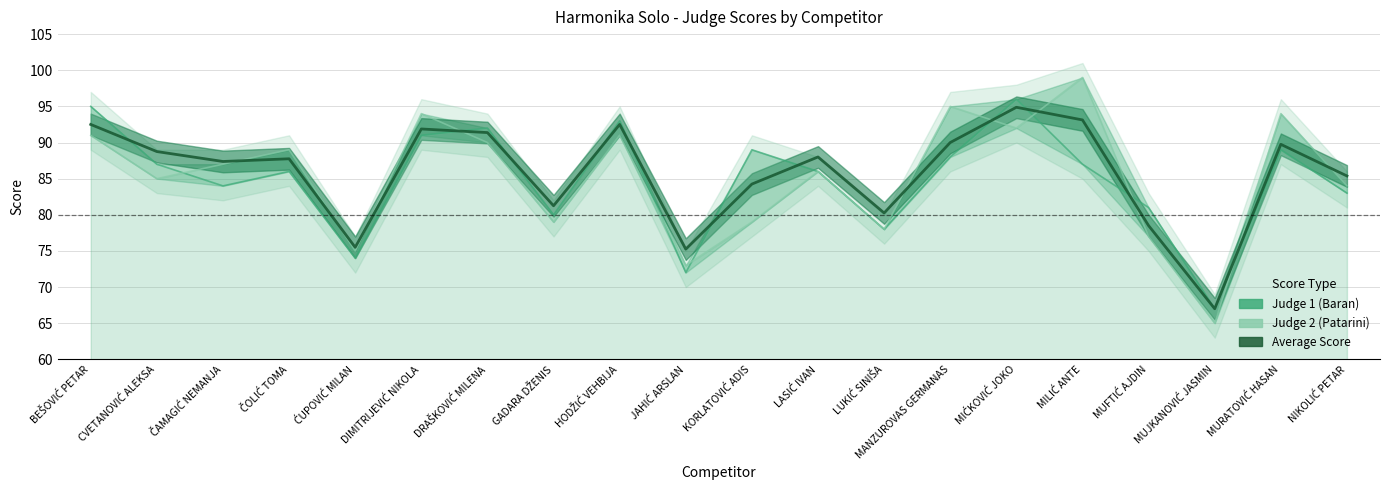

Read the Judge 2 (Patarini) value at MANZUROVAS GERMANAS.

95.0